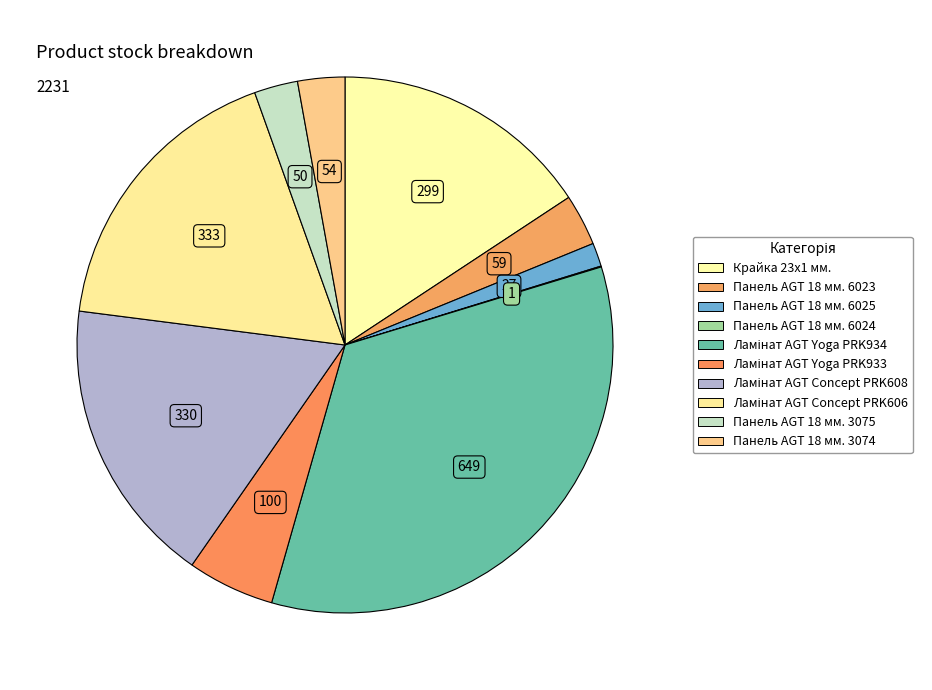

What percentage is NOT represented by Панель AGT 18 мм. 3075?

97.4%